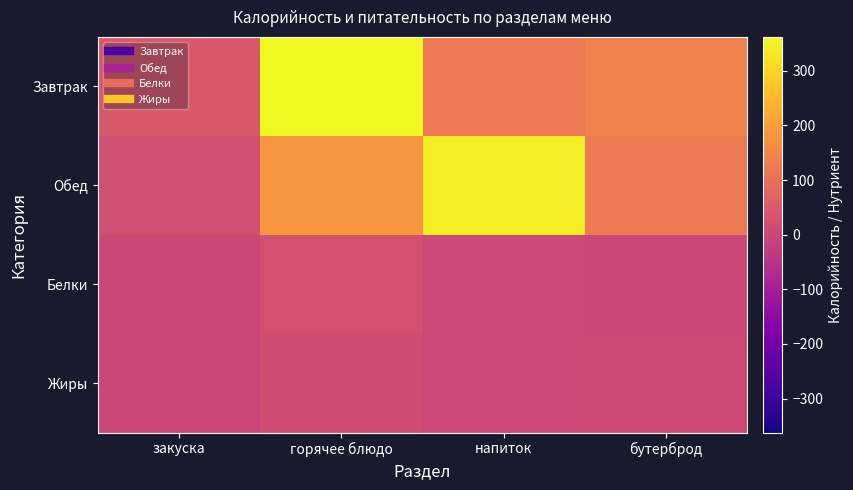

At напиток, list the series in order from smallest to largest.

Белки, Жиры, Завтрак, Обед